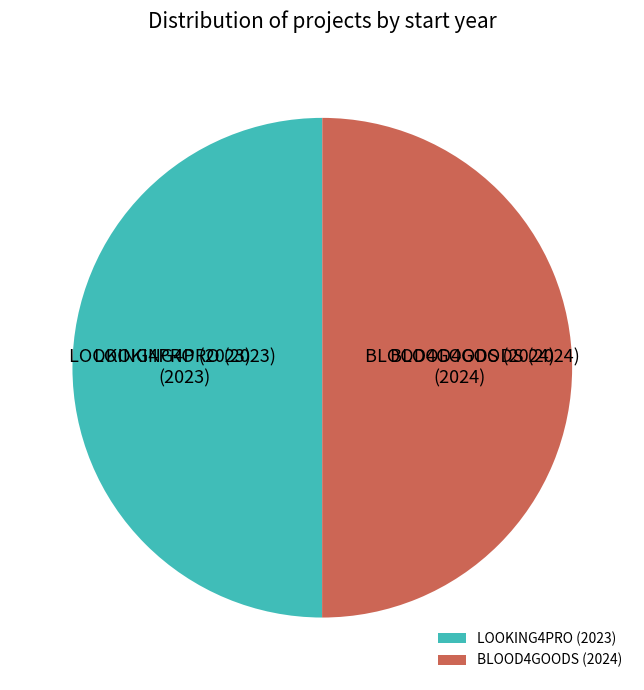

How many slices are in this pie chart?

2